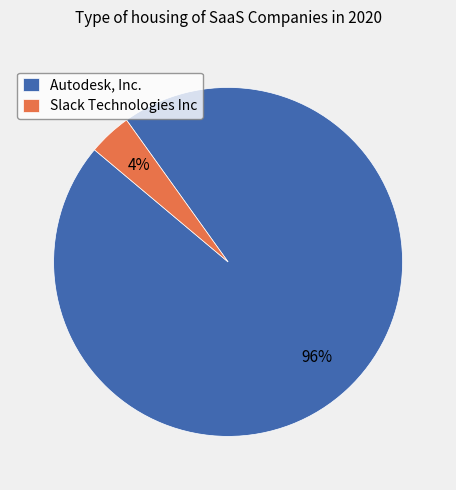

How many segments does this pie chart have?

2